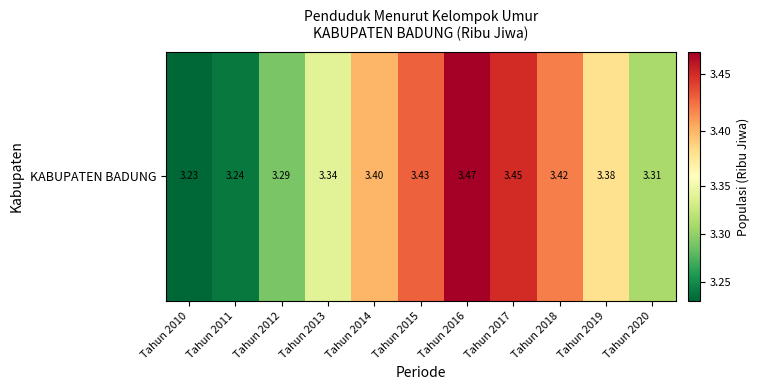

Between Tahun 2013 and Tahun 2019, which is larger?

Tahun 2019